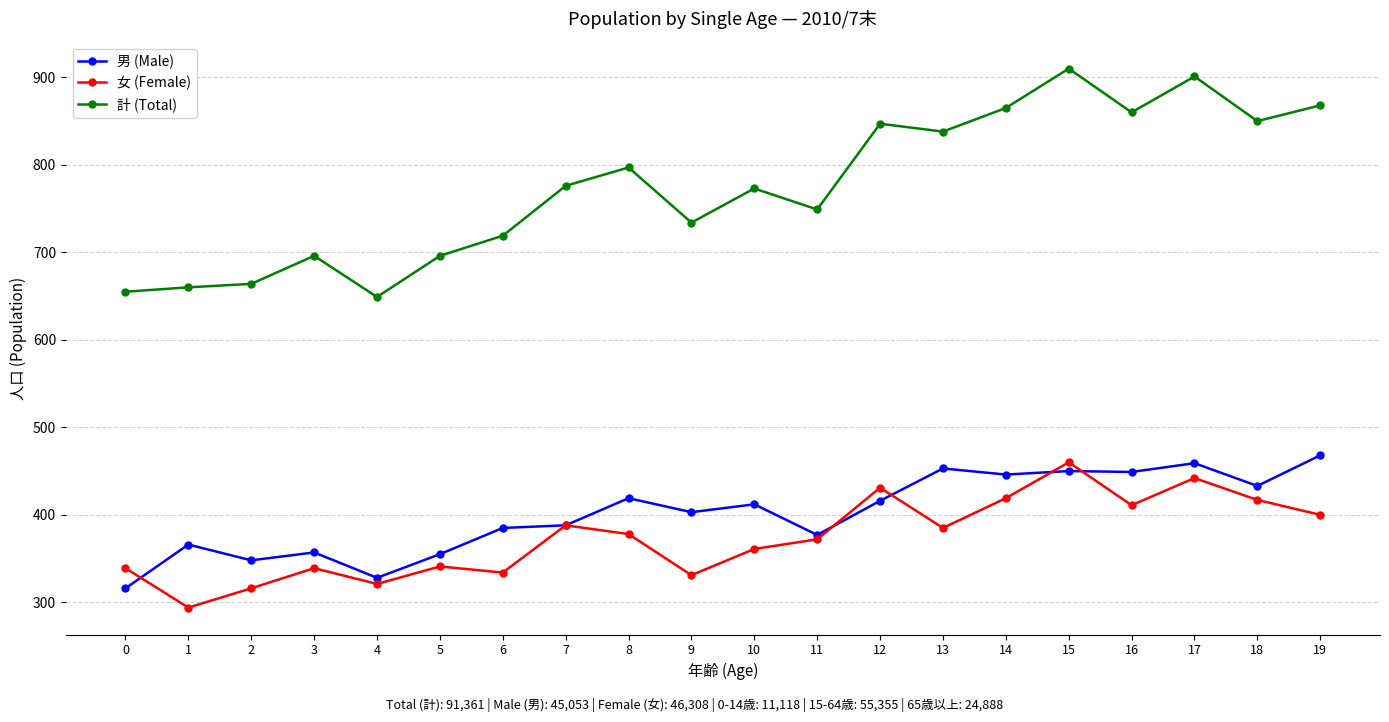

How many interior local peaks does the 女 (Female) series have?

6